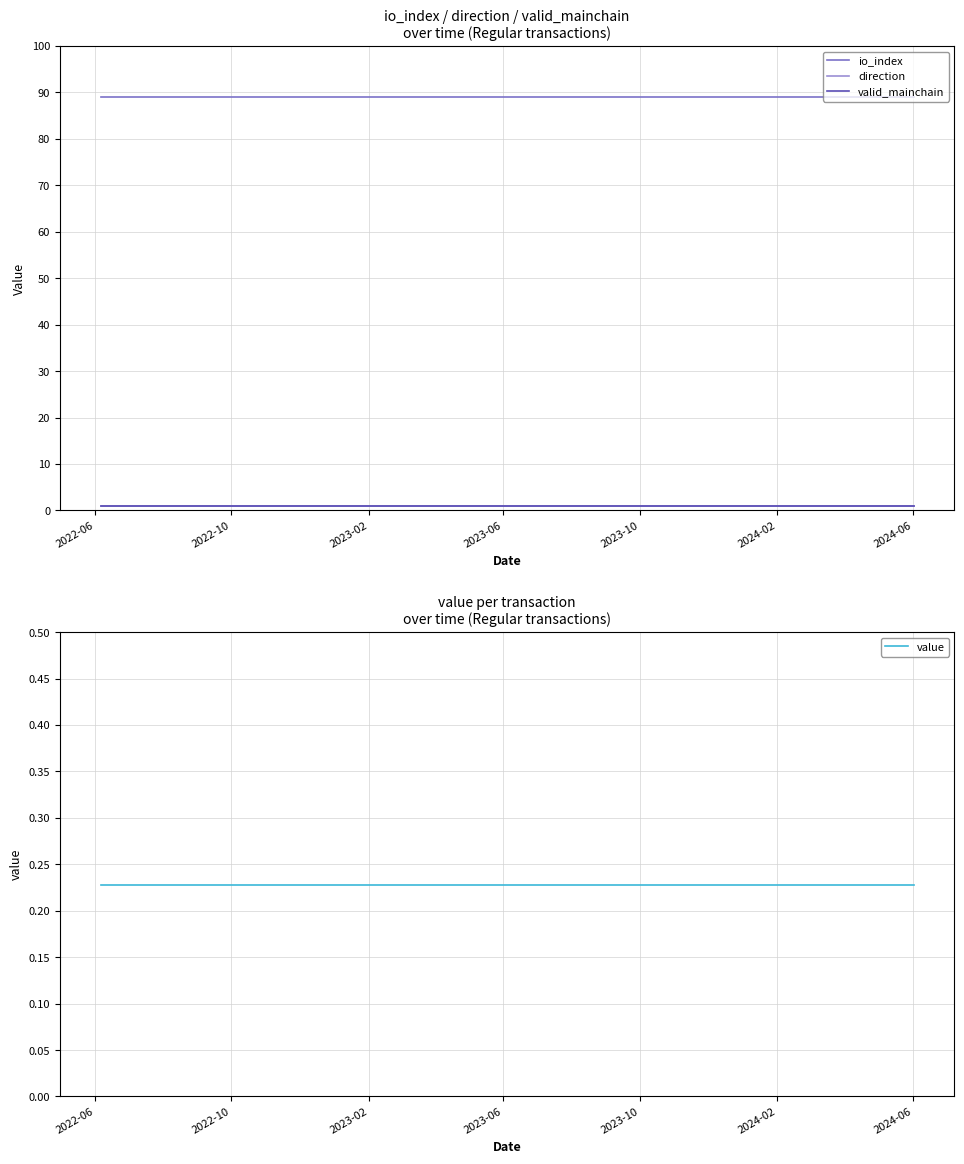

What is the highest value of the direction series?

1.0